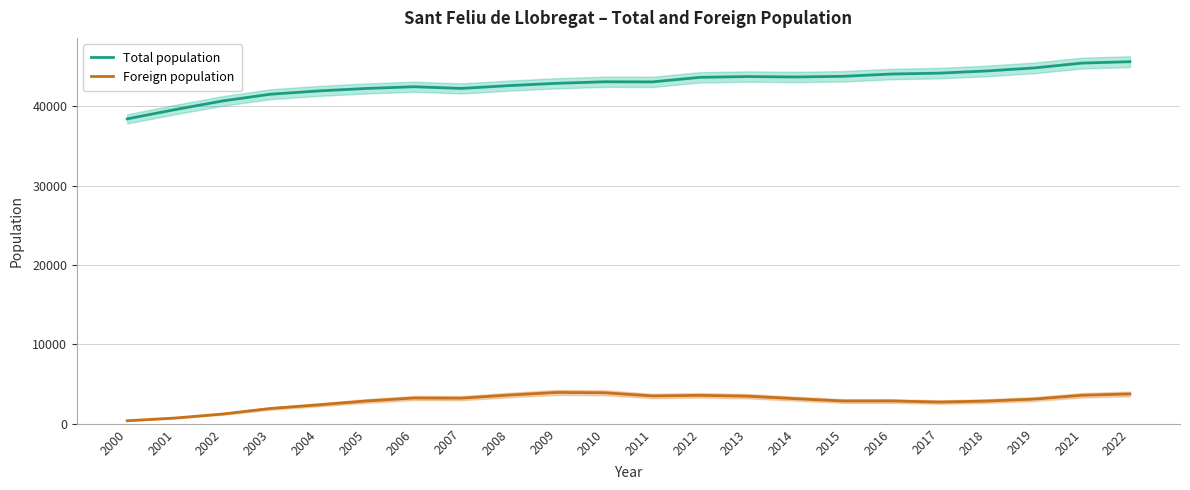

Between 2008 and 2004, which is larger?

2008